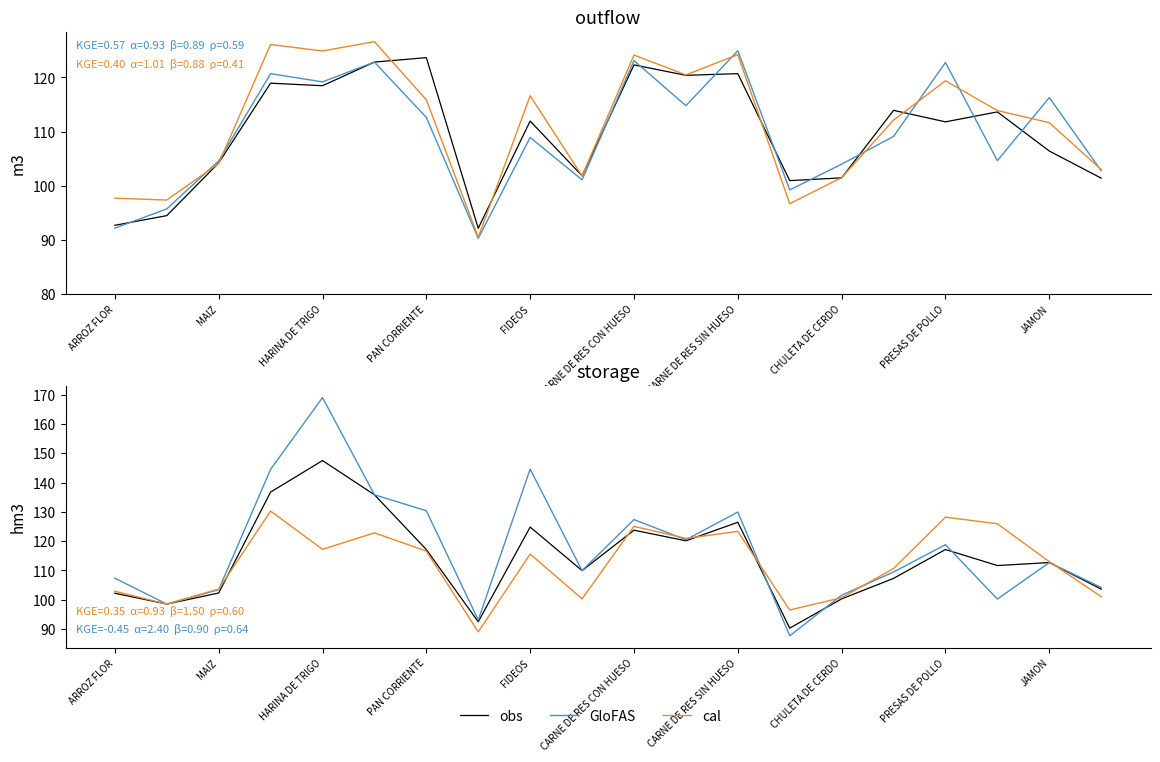

What is the greatest value displayed?

169.1